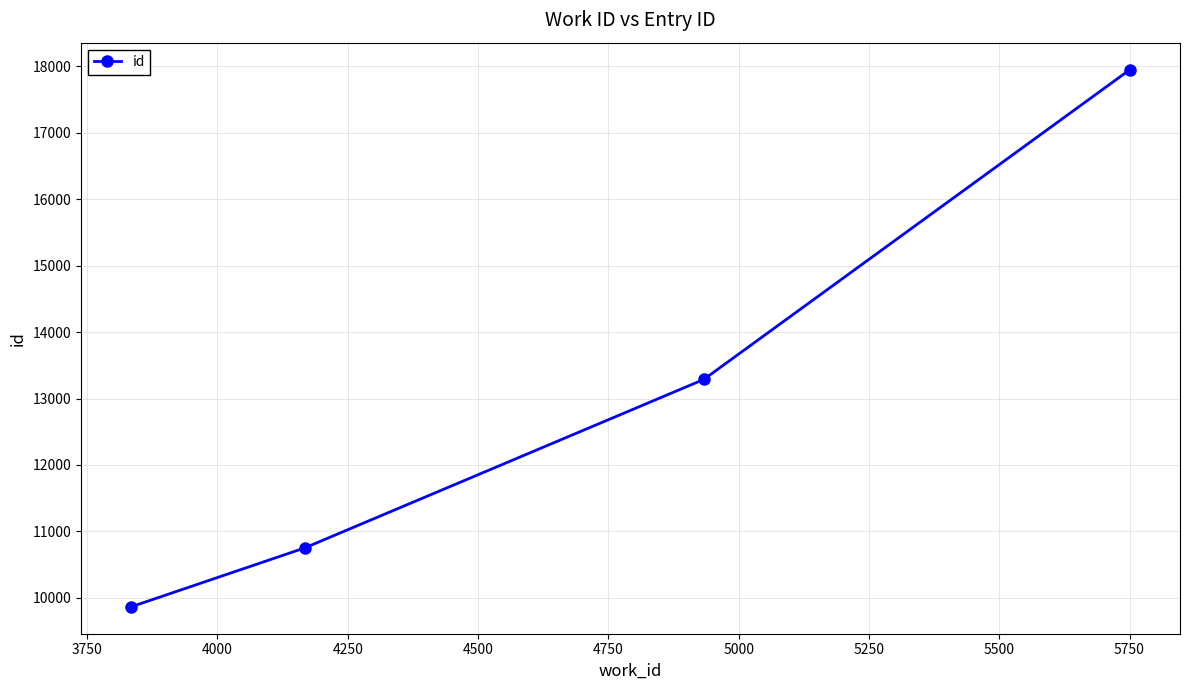

What is the difference between the second highest and minimum values?

3422